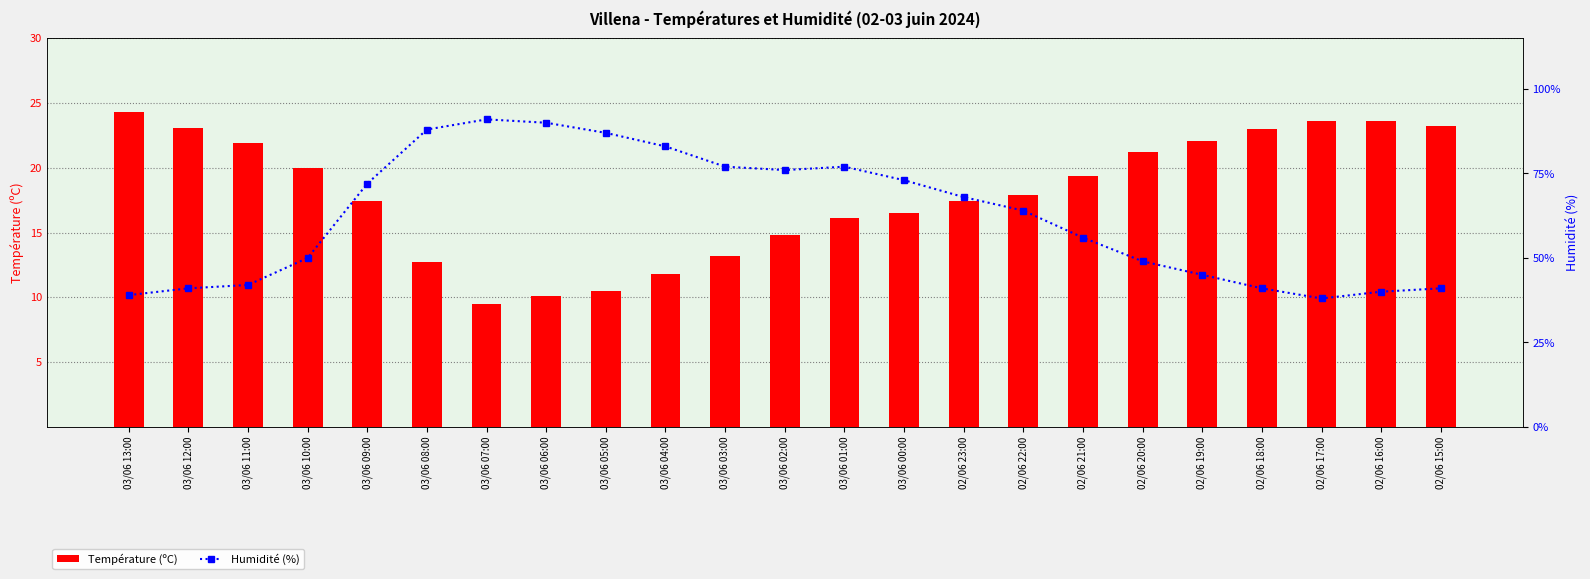

Are the bars grouped side by side (vs. stacked)?

Yes